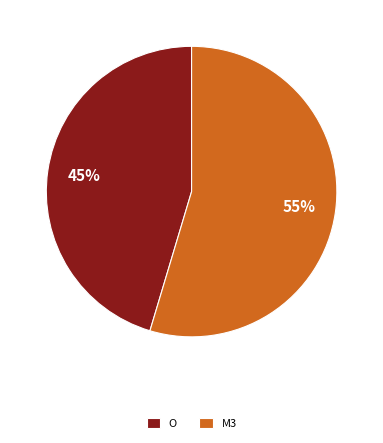

What is the ratio of the value at O to the value at M3?

0.8